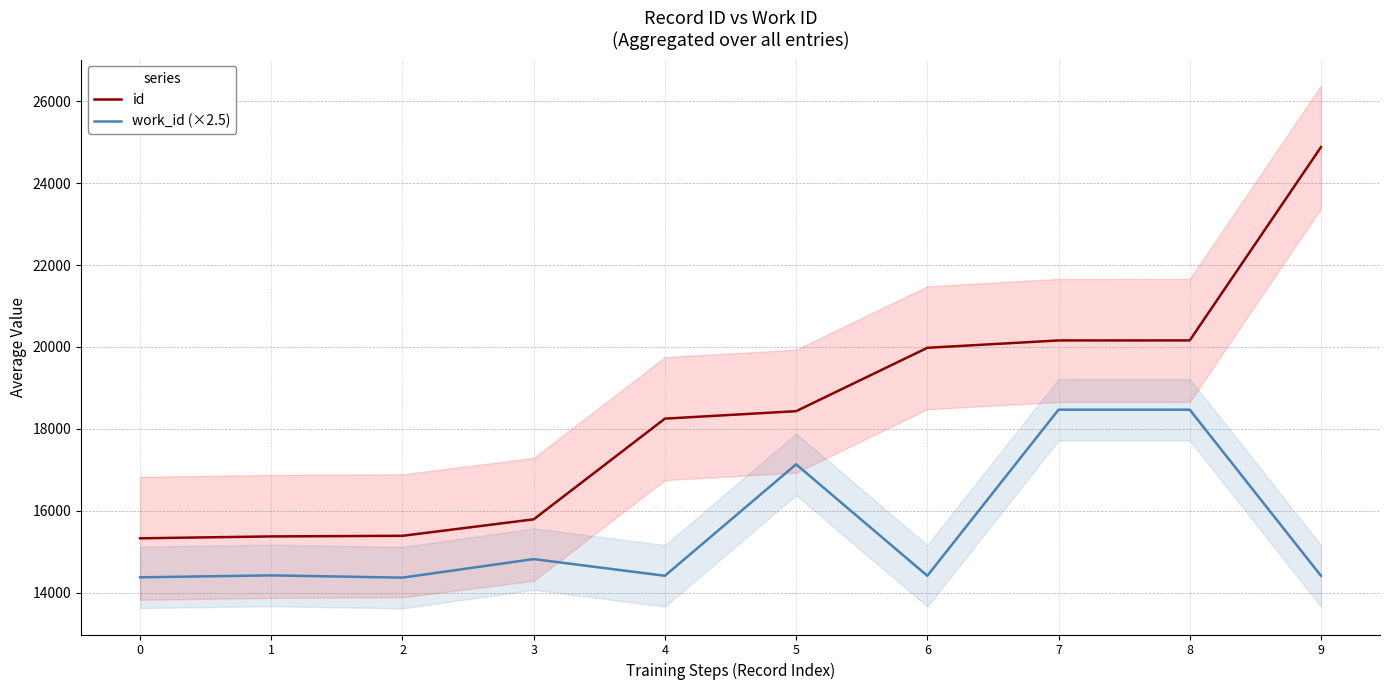

What are all the series names shown in the legend?

id, work_id (×2.5)